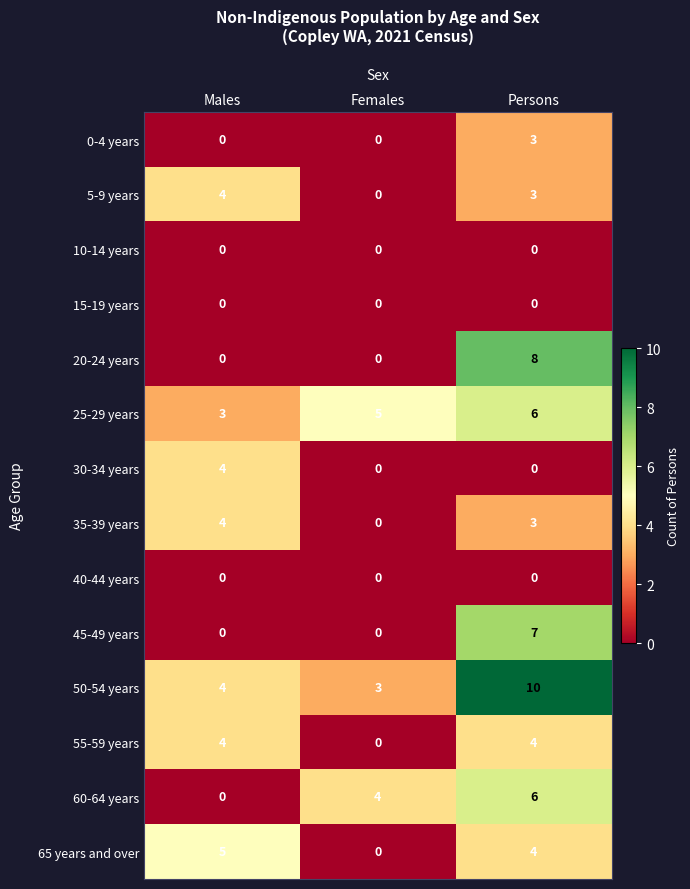

How many distinct data groups are displayed?

14